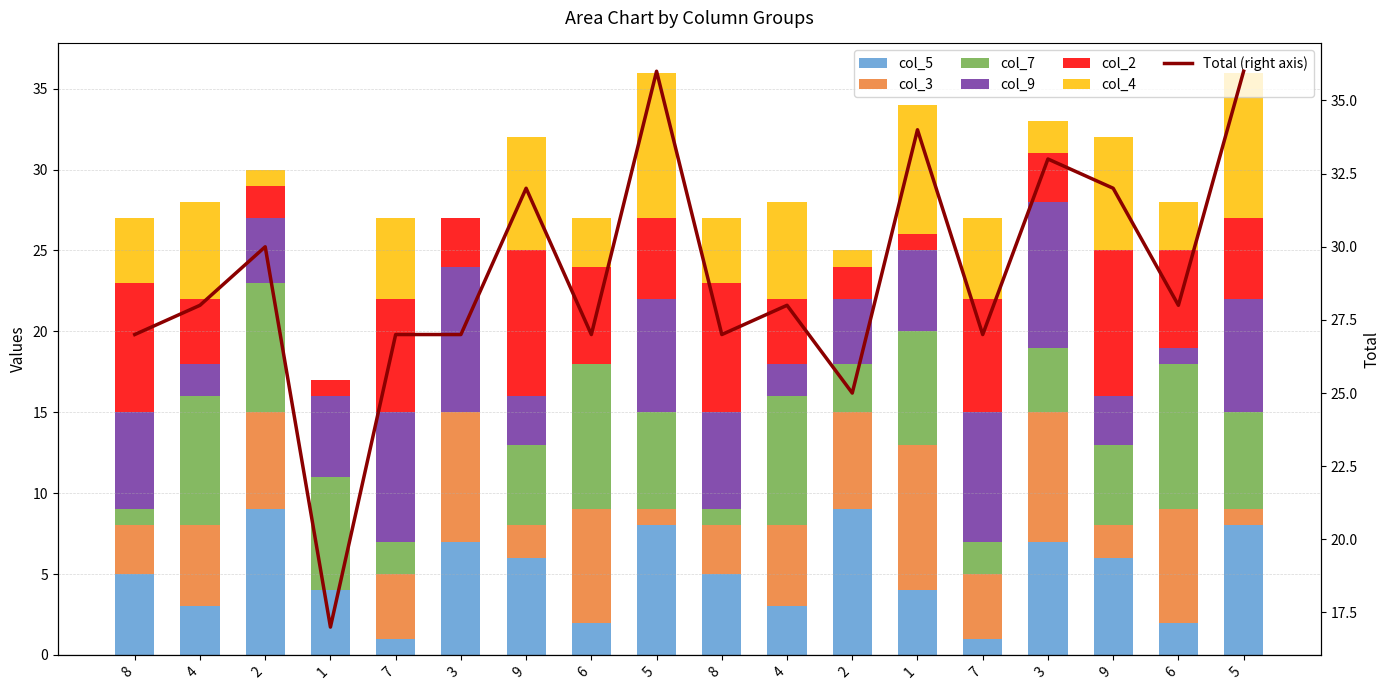

Reading left to right, extract all data points from this chart.

col_5: 5	3	9	4	1	7	6	2	8	5	3	9	4	1	7	6	2	8
col_3: 3	5	6	0	4	8	2	7	1	3	5	6	9	4	8	2	7	1
col_7: 1	8	8	7	2	0	5	9	6	1	8	3	7	2	4	5	9	6
col_9: 6	2	4	5	8	9	3	0	7	6	2	4	5	8	9	3	1	7
col_2: 8	4	2	1	7	3	9	6	5	8	4	2	1	7	3	9	6	5
col_4: 4	6	1	0	5	0	7	3	9	4	6	1	8	5	2	7	3	9